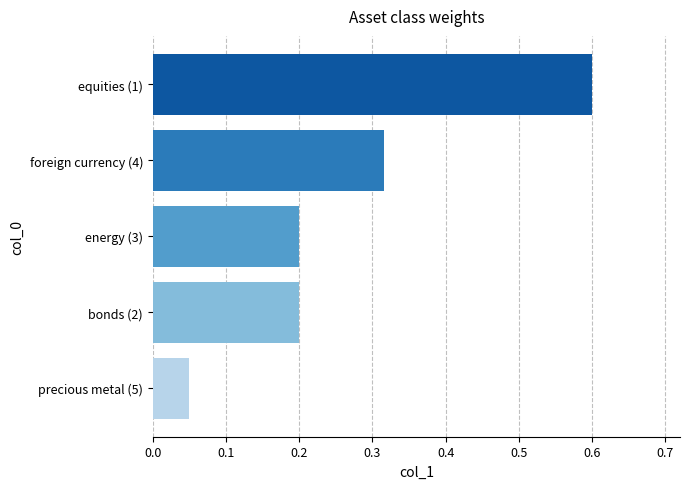

Which category has the highest value across all series?

equities (1)